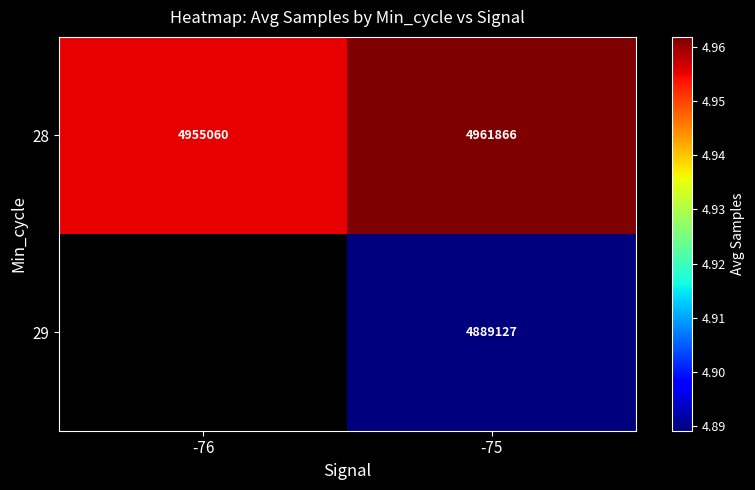

Rank the categories by 28 value from lowest to highest.

-76, -75